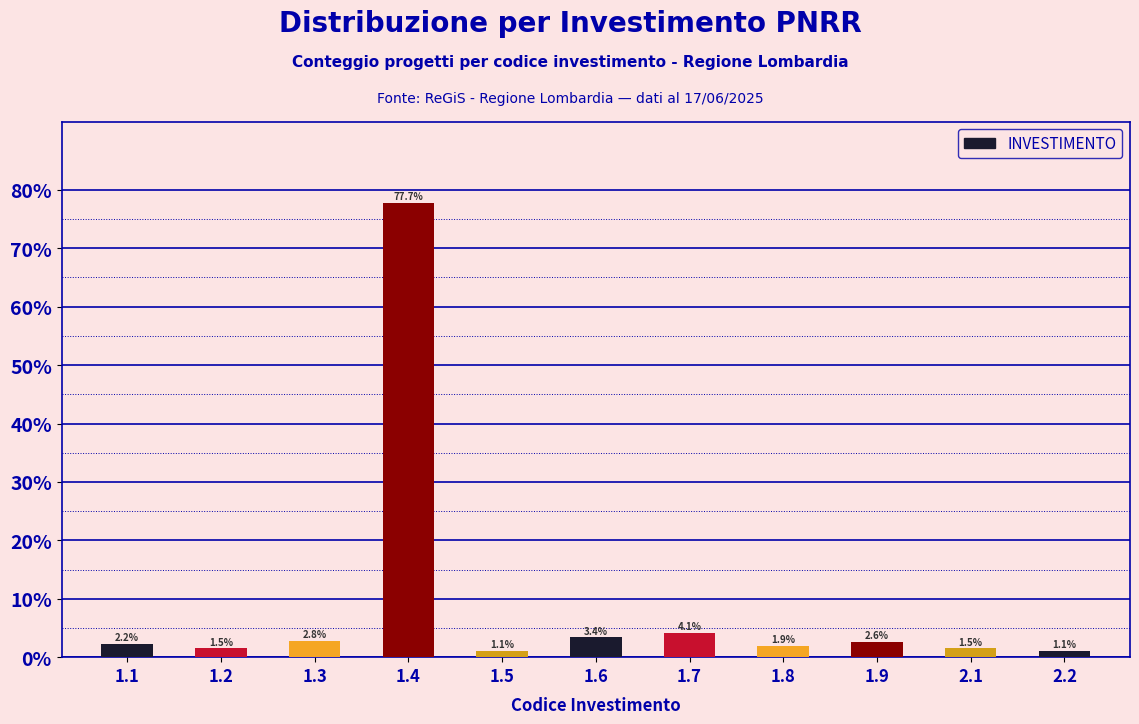

Reading left to right, what are all the values shown in this chart?

2.2	1.5	2.8	77.7	1.1	3.4	4.1	1.9	2.6	1.5	1.1